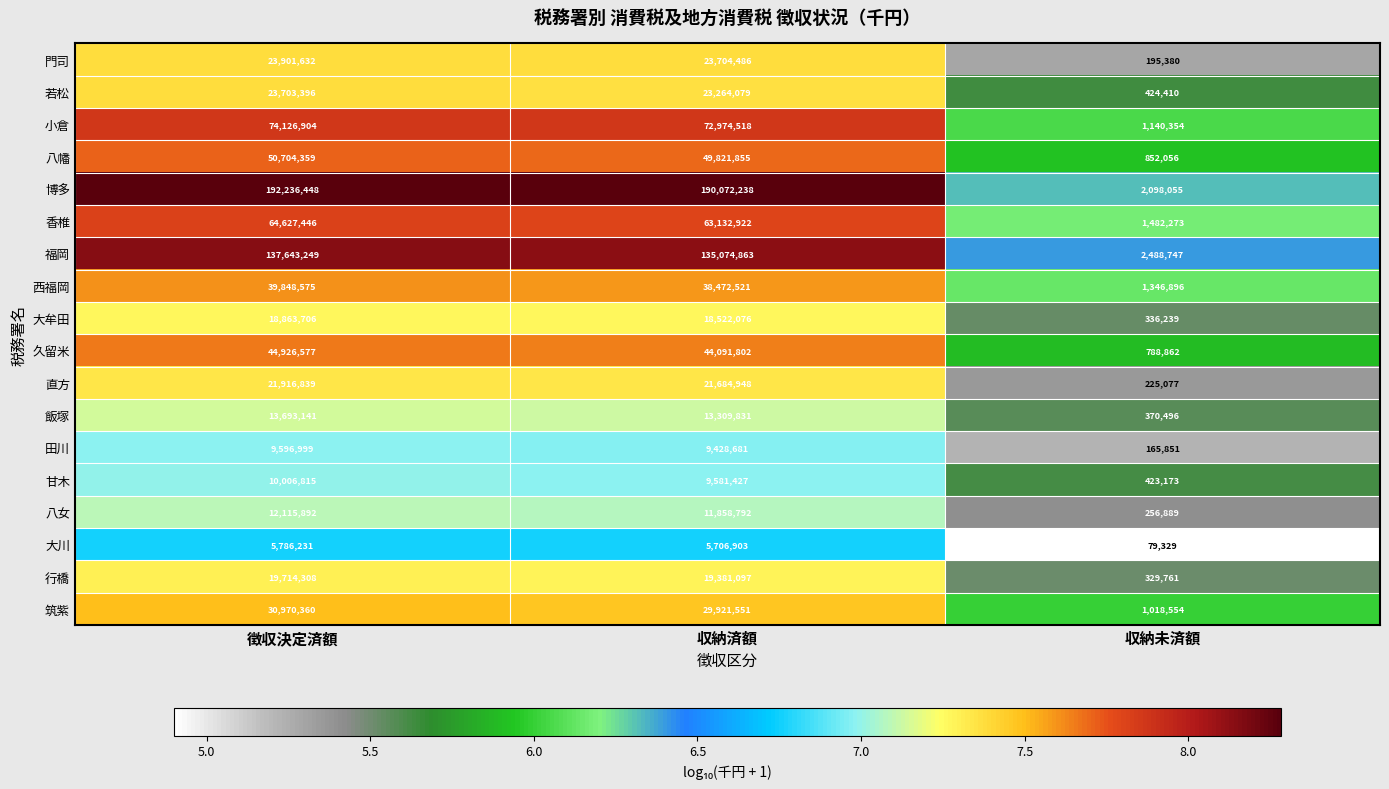

List the labels in order of 博多 value, smallest first.

収納未済額, 収納済額, 徴収決定済額